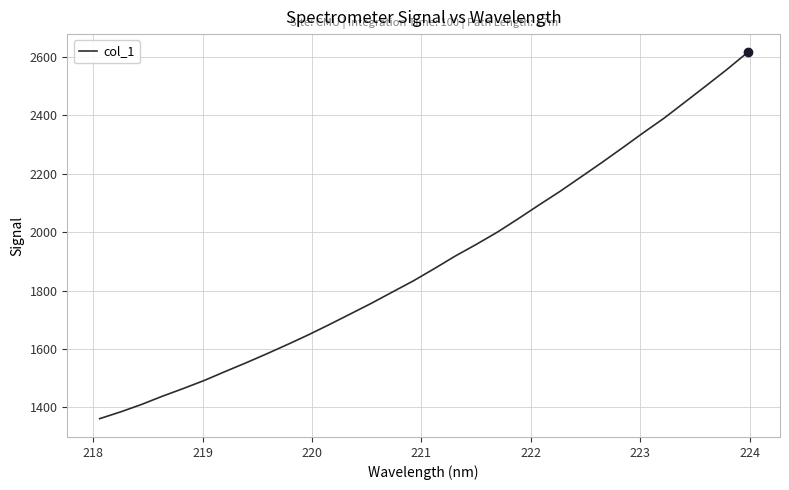

What is the greatest value displayed?

2615.0